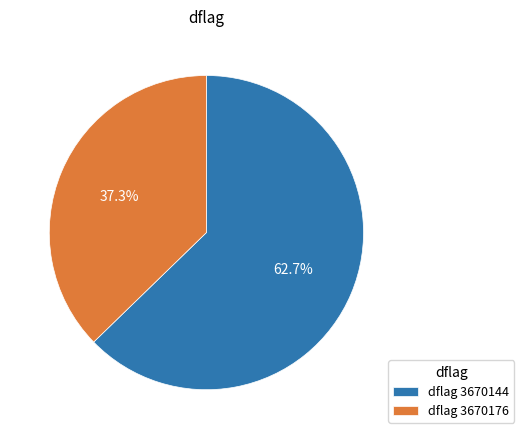

Combined, do dflag 3670176 and dflag 3670144 account for over 50%?

Yes